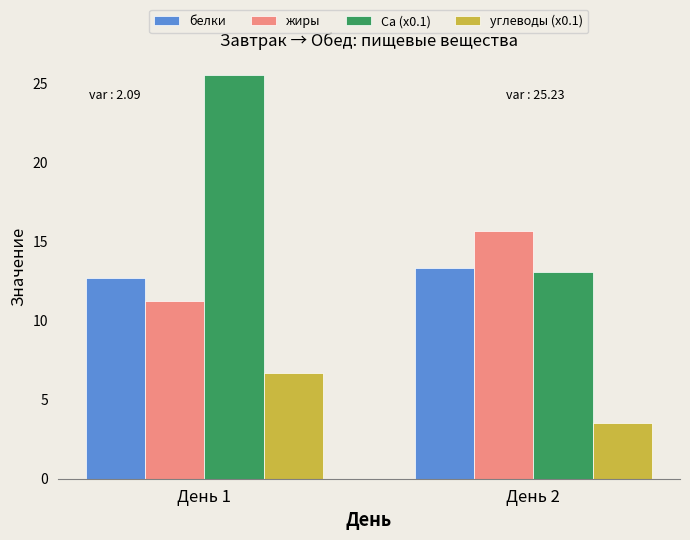

Where is жиры nearest to the value 13?

День 1